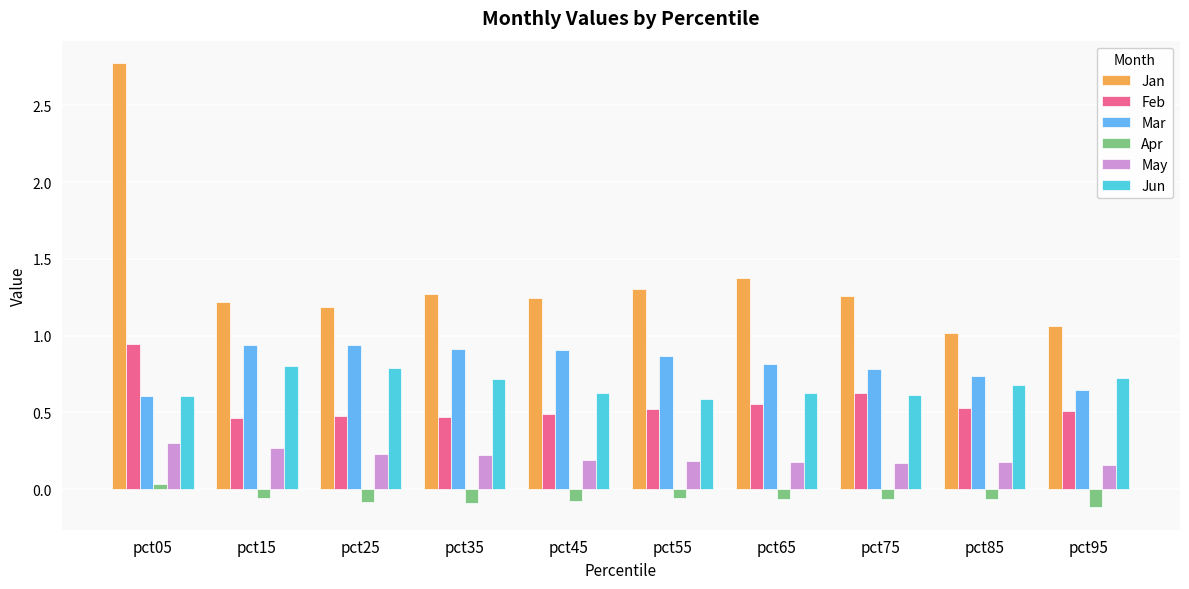

Which series has the widest spread of values?

Jan